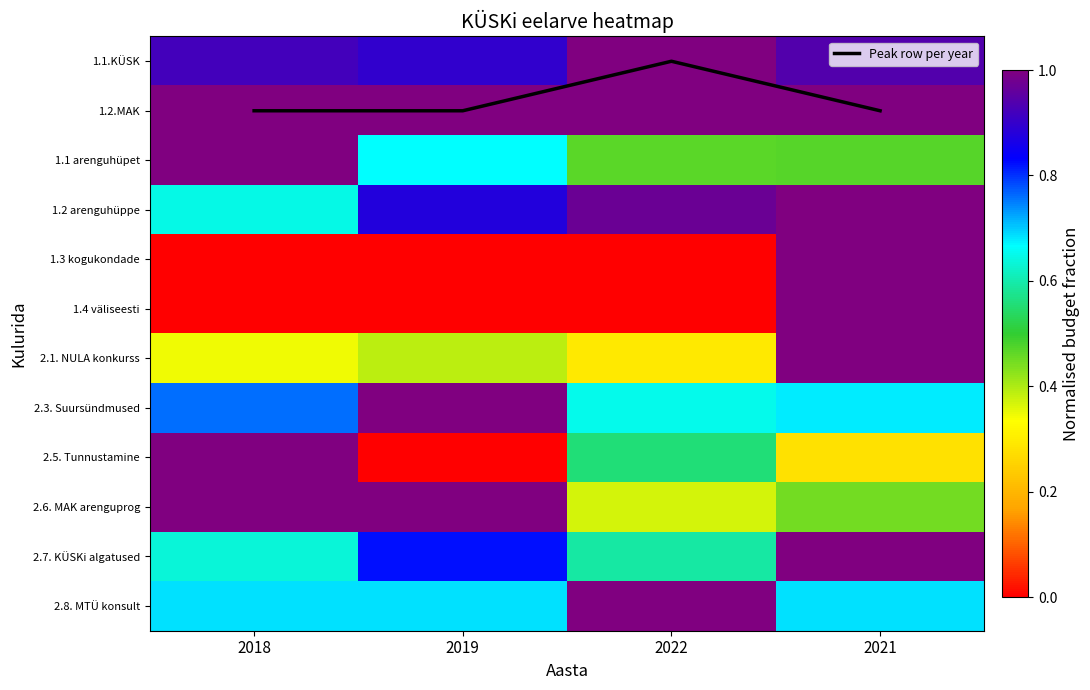

Which category has the lowest value in the 1.2.MAK series?

2018